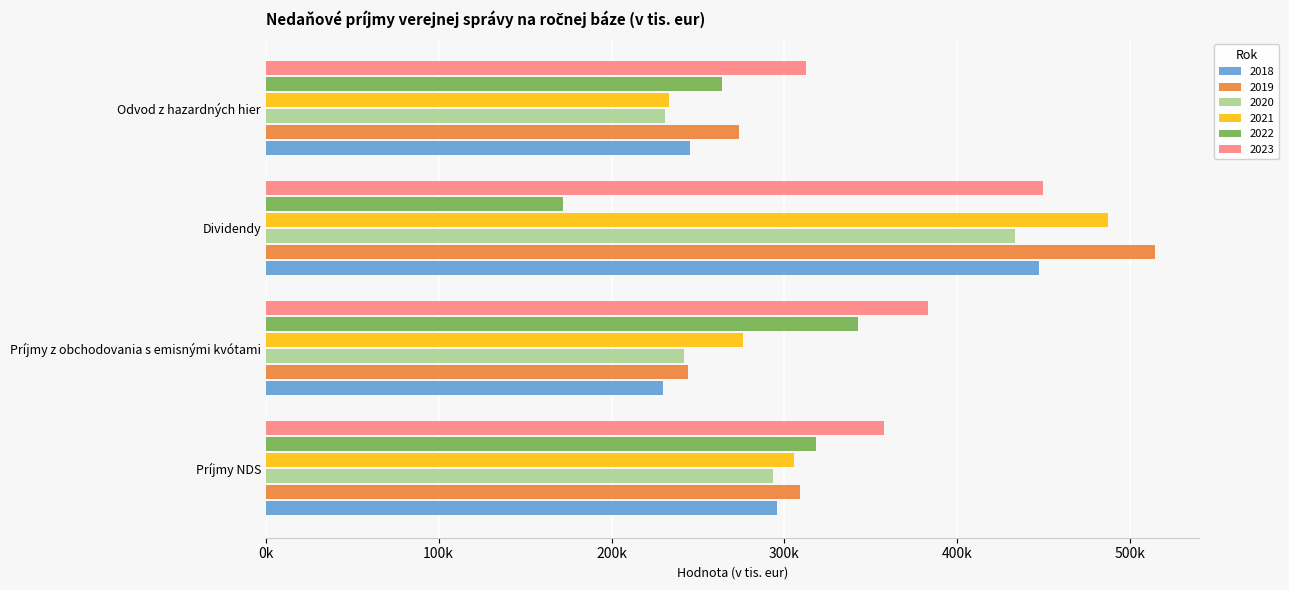

What are all the series names shown in the legend?

2018, 2019, 2020, 2021, 2022, 2023